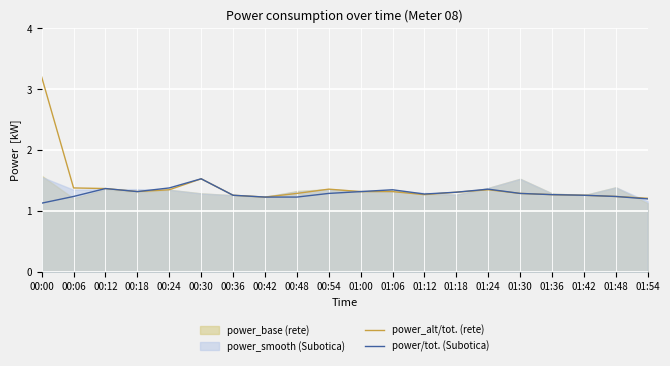

Reading left to right, extract all data points from this chart.

power_alt/tot. (rete): 3.2	1.4	1.4	1.3	1.4	1.5	1.3	1.2	1.3	1.4	1.3	1.3	1.3	1.3	1.4	1.3	1.3	1.3	1.2	1.2
power/tot. (Subotica): 1.1	1.2	1.4	1.3	1.4	1.5	1.3	1.2	1.2	1.3	1.3	1.4	1.3	1.3	1.4	1.3	1.3	1.3	1.2	1.2